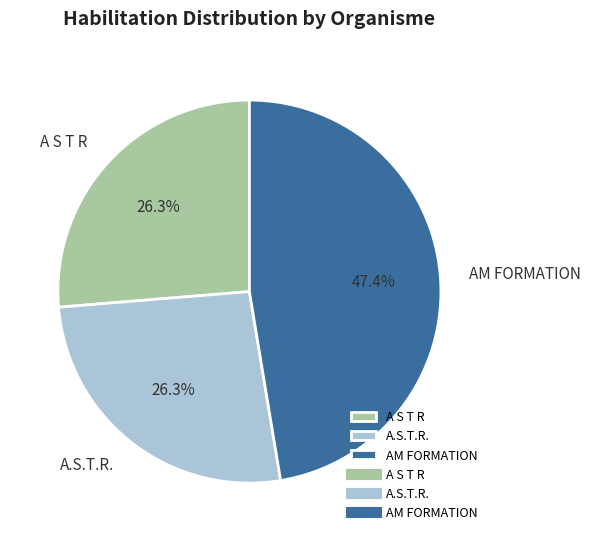

Does A S T R represent more than half of the total?

No